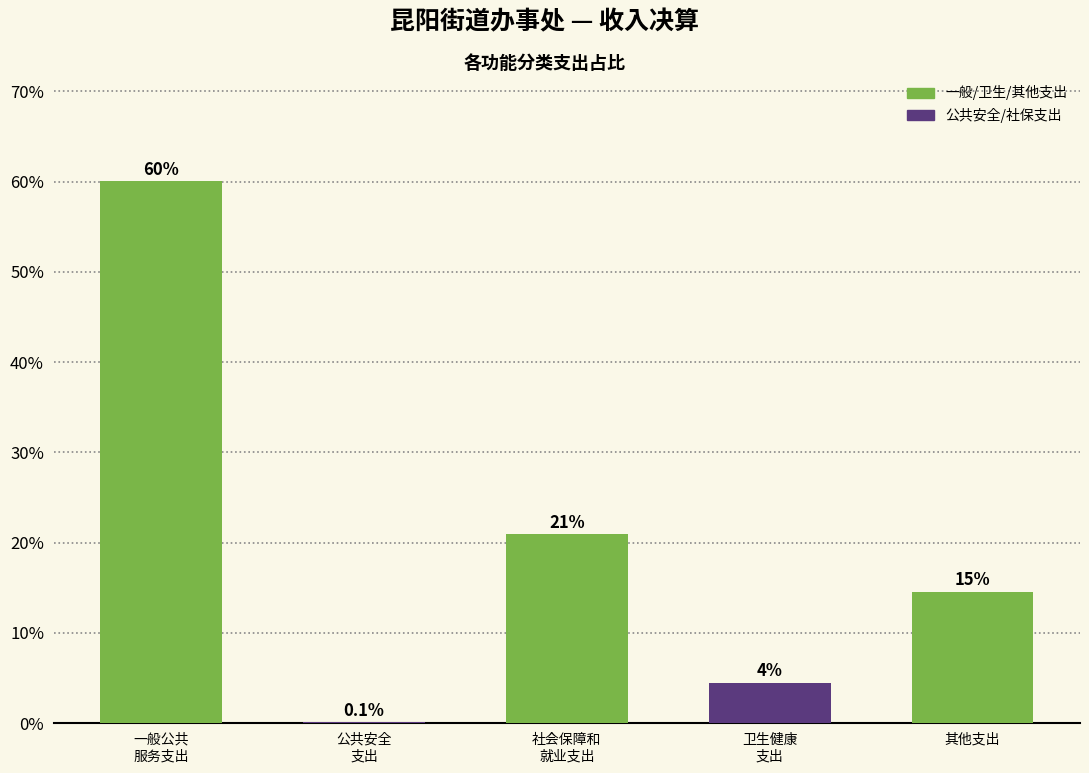

What is the greatest value displayed?

60.0